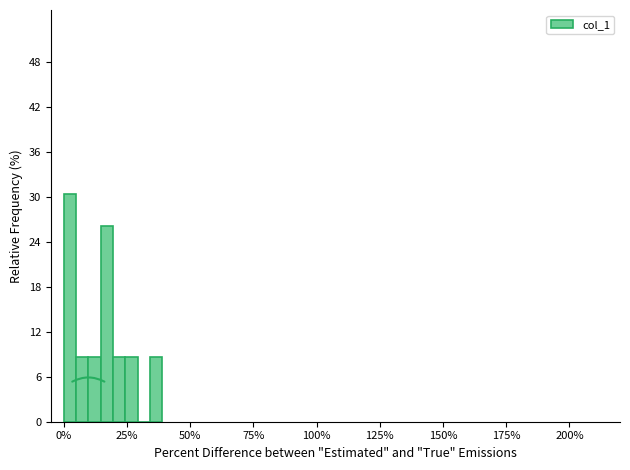

Read against the x-axis, roughly where is the centre of the tallest bar?

0